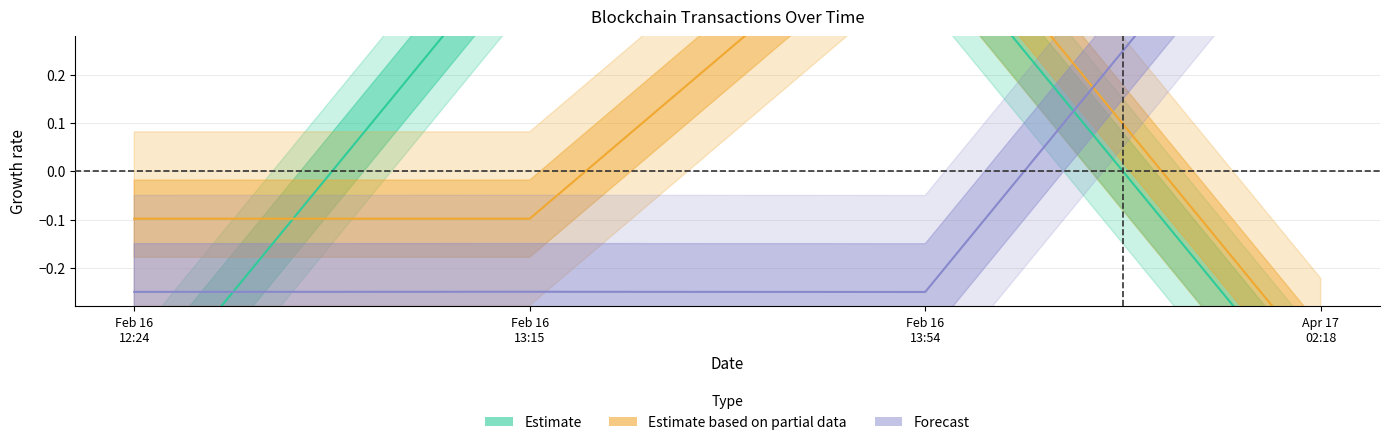

What is the spread (max minus min) of values at Feb 16 12:24?

0.4